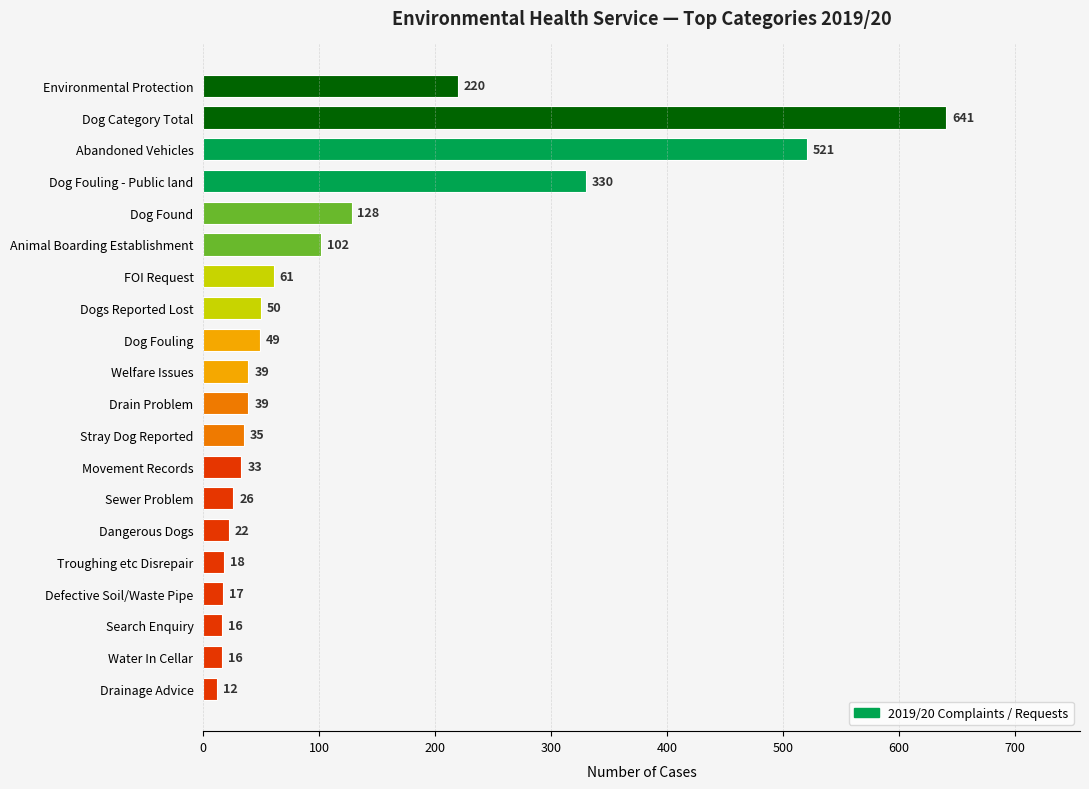

Which has a higher value, Animal Boarding Establishment or Drain Problem?

Animal Boarding Establishment